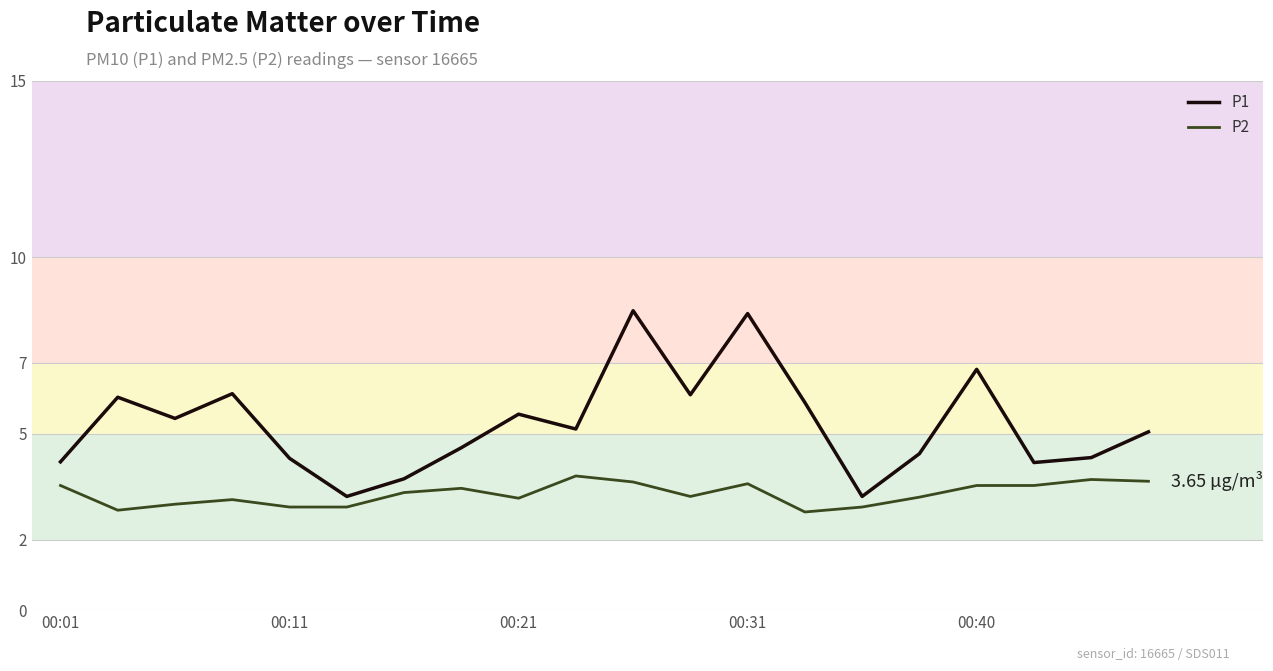

True or false: P2 and P1 cross at least once.

False